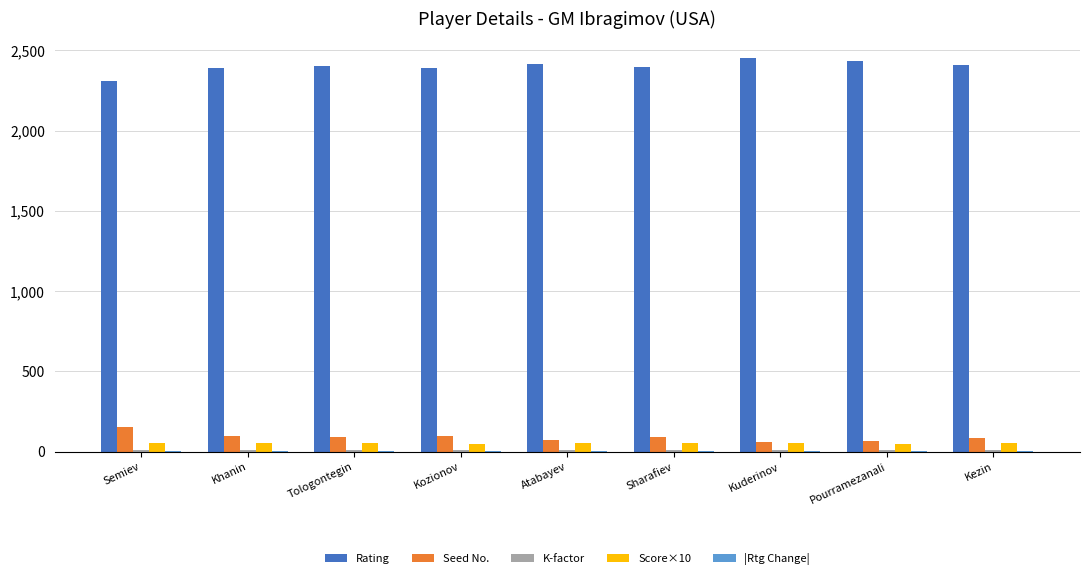

How many data points does each series have?

9